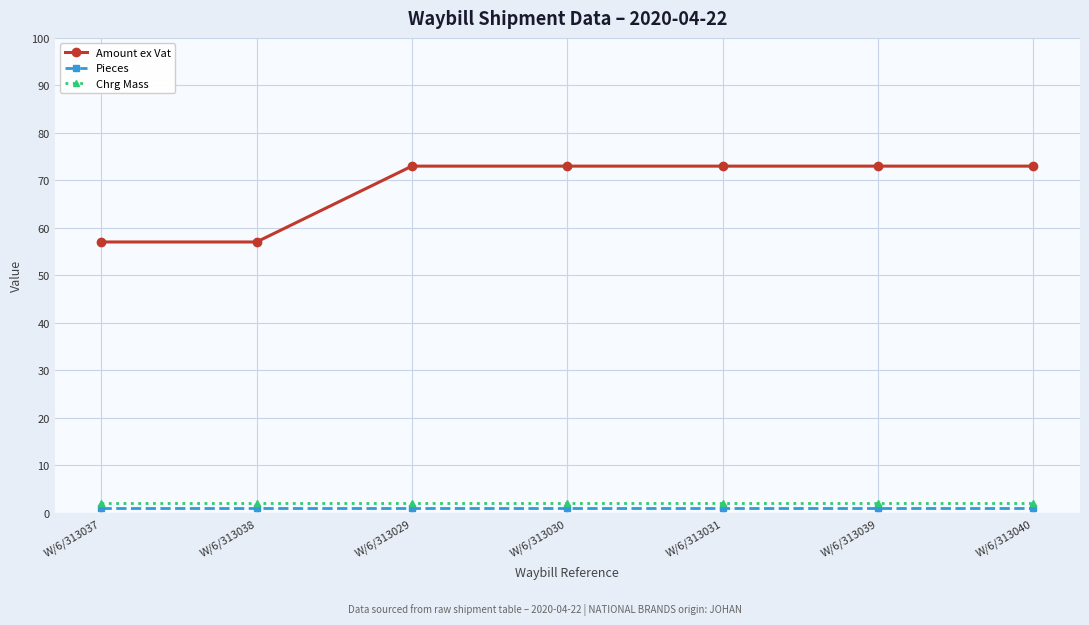

Which series has the largest total across all categories?

Amount ex Vat